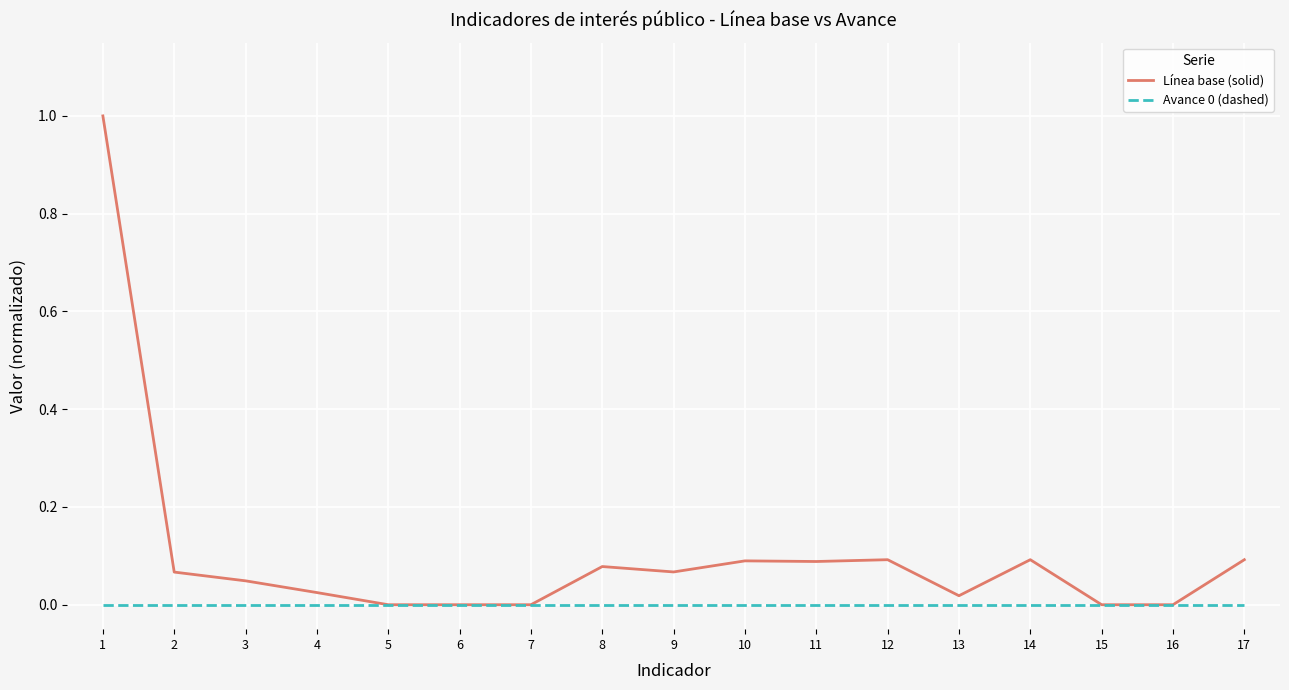

Which series has the widest spread of values?

Línea base (solid)